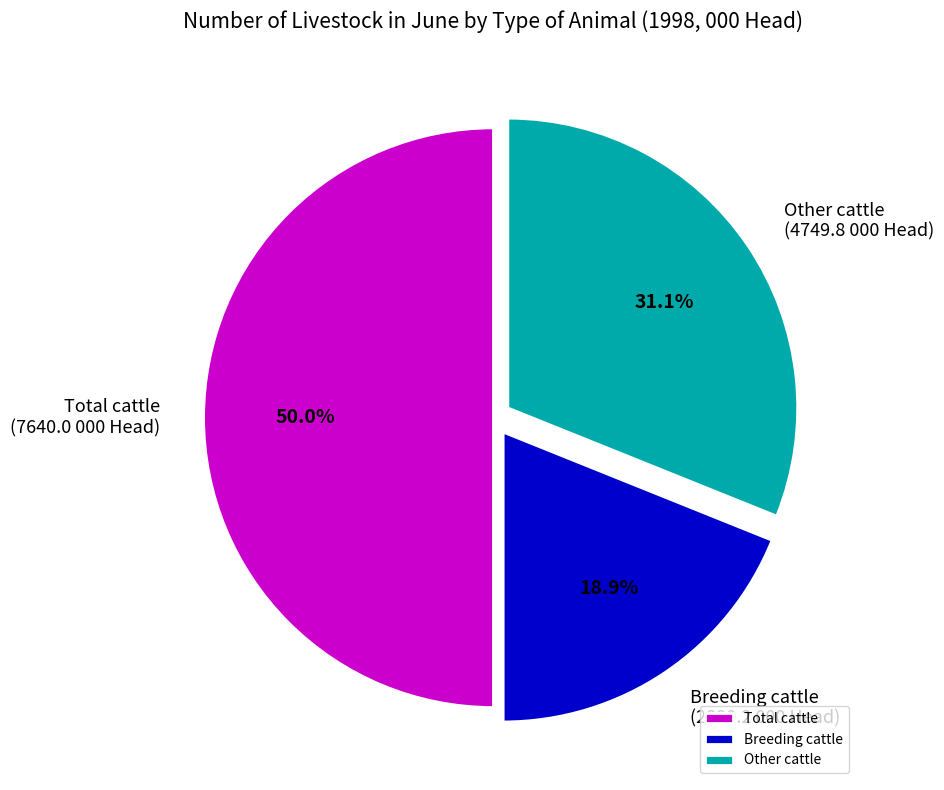

Count the number of slices in the pie.

3